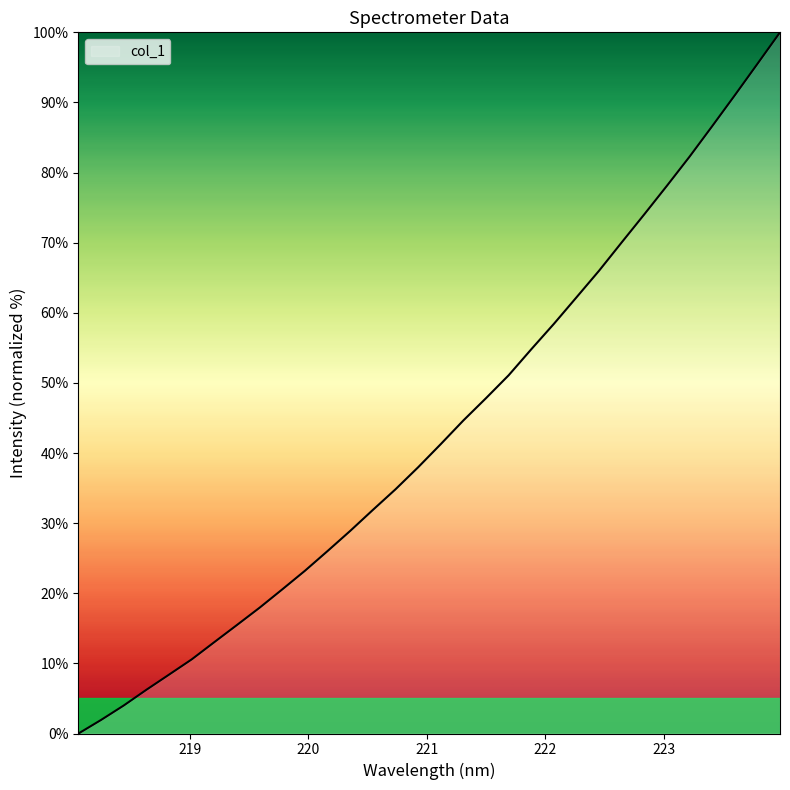

What is the greatest value displayed?

100.0